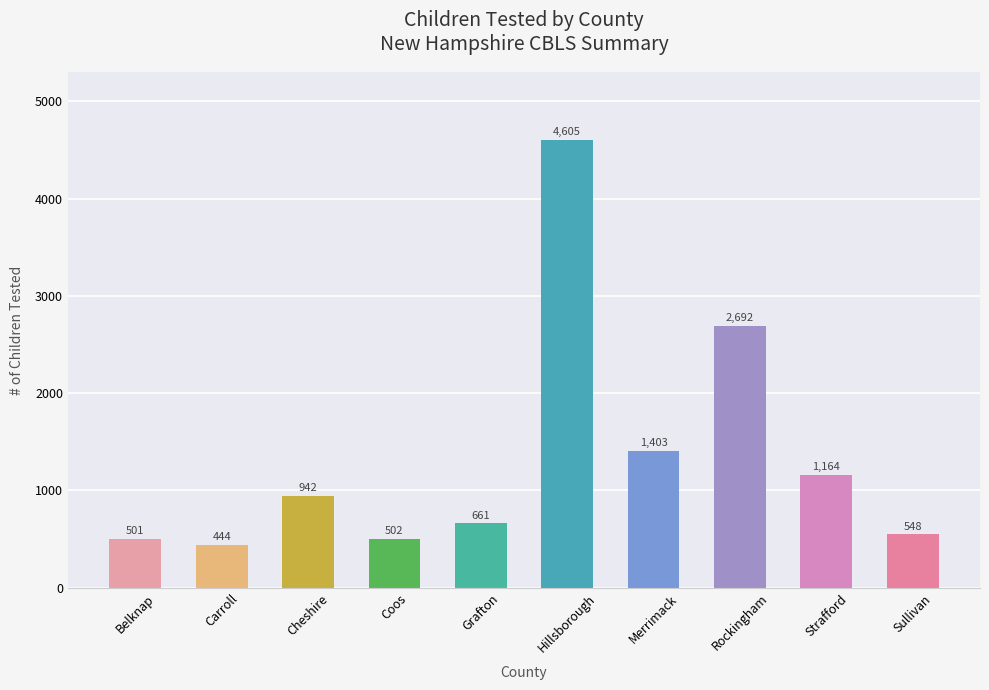

Count the number of categories in the chart.

10